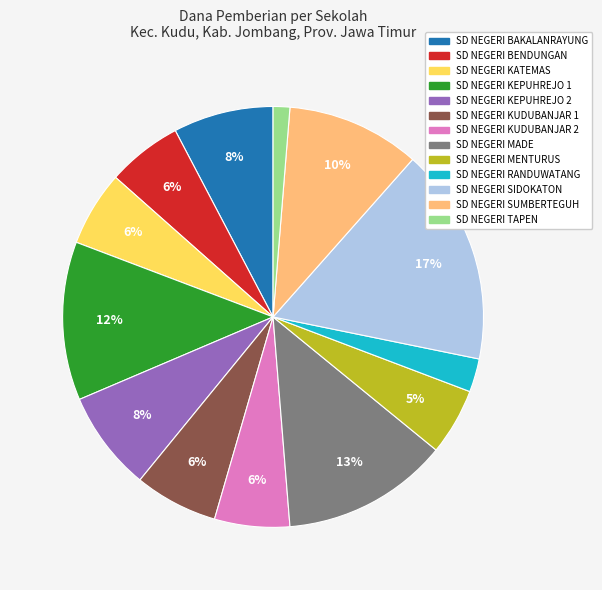

How many slices are in this pie chart?

13